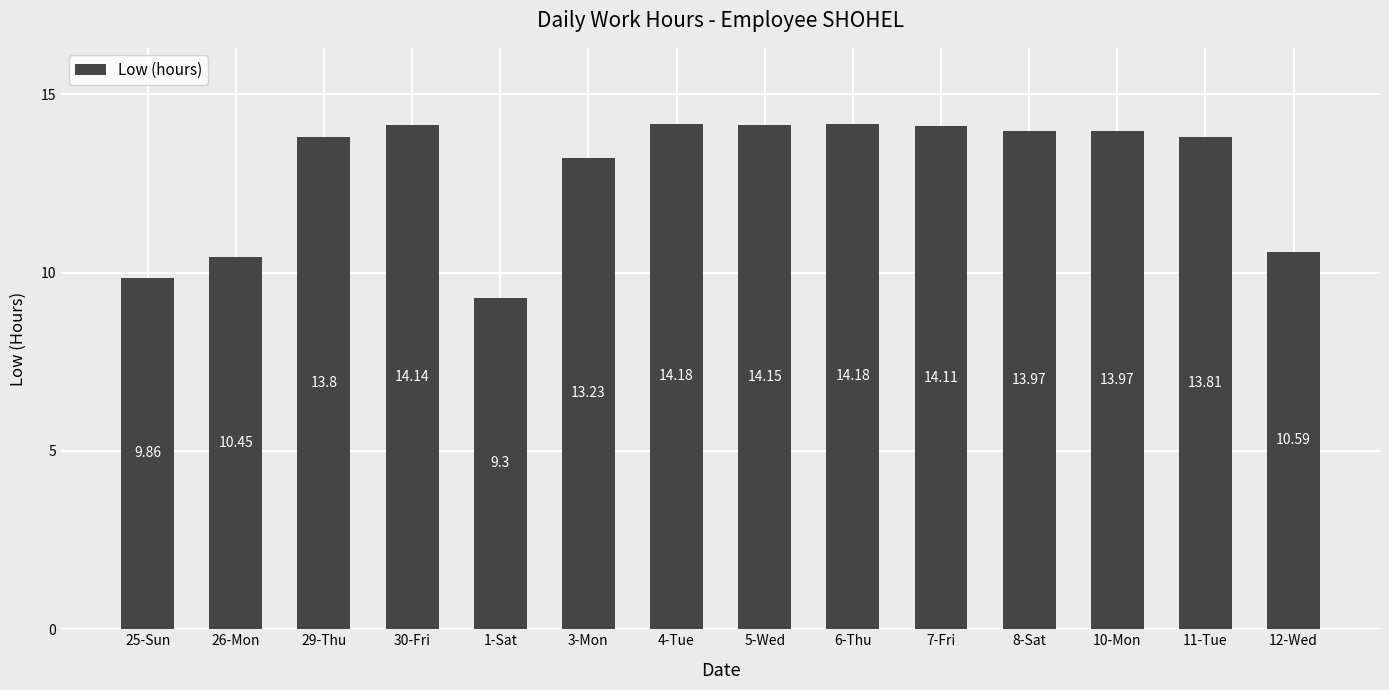

What position from the right is 12-Wed?

1